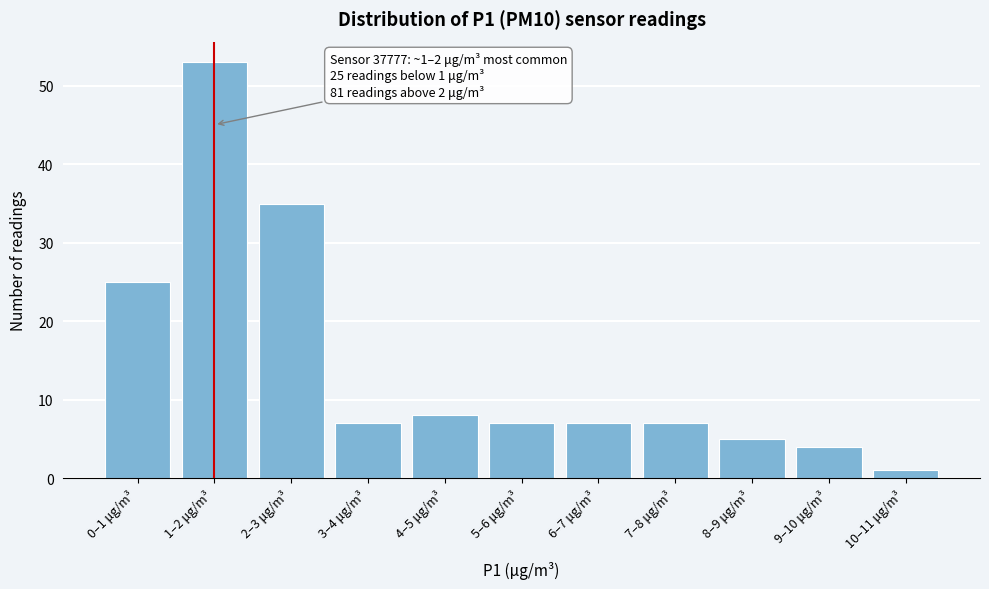

Reading right to left, what are all the values shown in this chart?

10–11 μg/m³=1	9–10 μg/m³=4	8–9 μg/m³=5	7–8 μg/m³=7	6–7 μg/m³=7	5–6 μg/m³=7	4–5 μg/m³=8	3–4 μg/m³=7	2–3 μg/m³=35	1–2 μg/m³=53	0–1 μg/m³=25